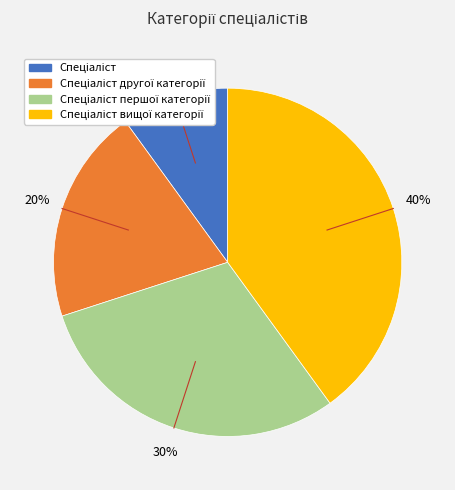

To the nearest percent, what is the difference between the largest and smallest slice percentages?

30%